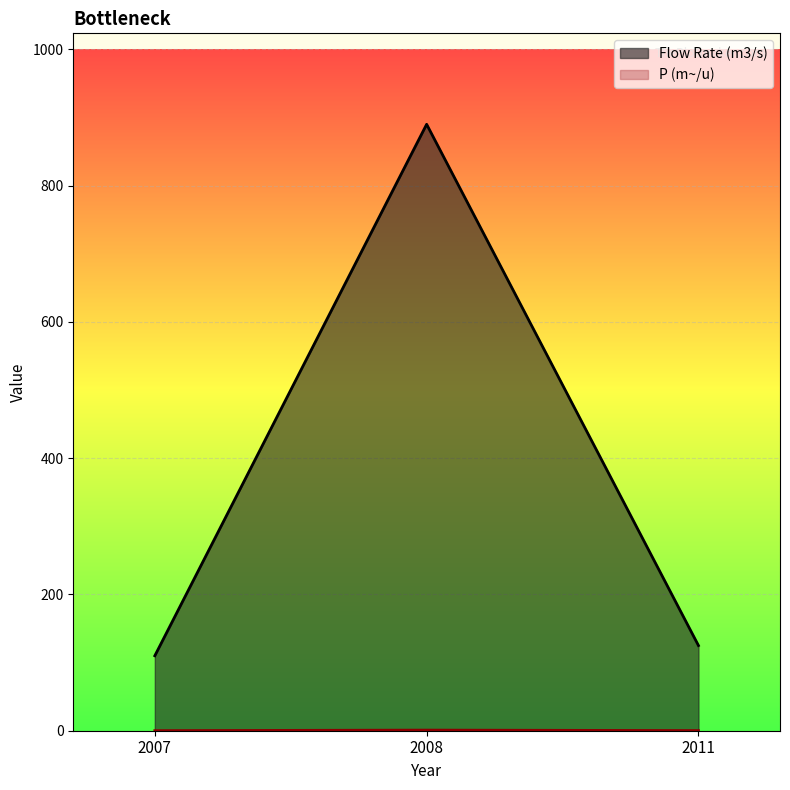

The value of Flow Rate (m3/s) at 2011 is 174.4. True or false?

False